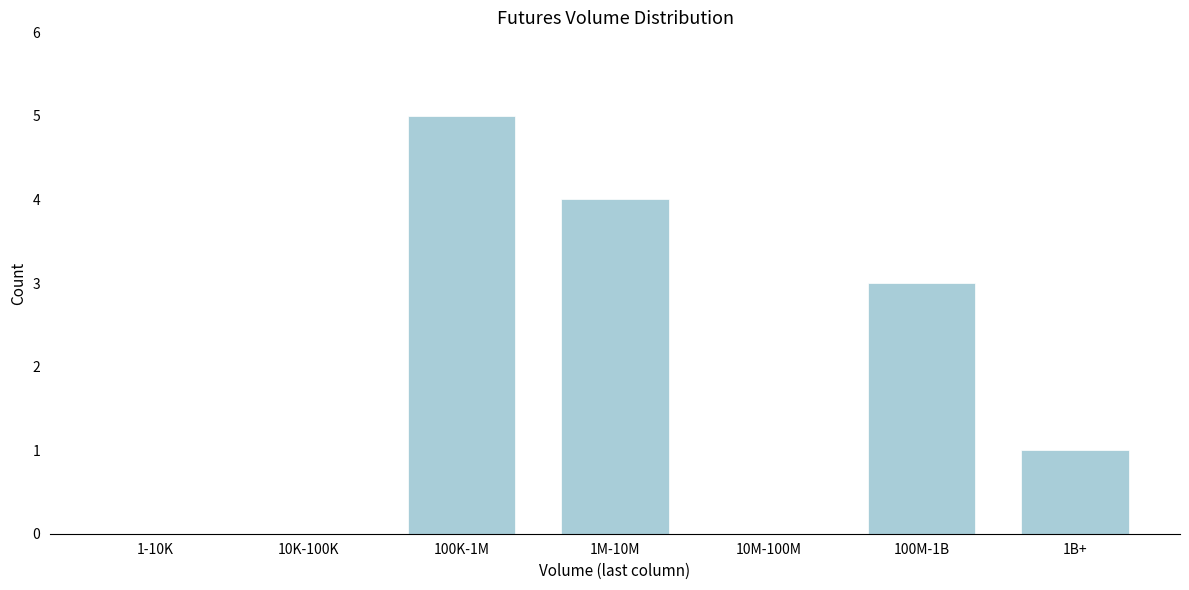

Reading left to right, what are all the values shown in this chart?

1-10K=0	10K-100K=0	100K-1M=5	1M-10M=4	10M-100M=0	100M-1B=3	1B+=1